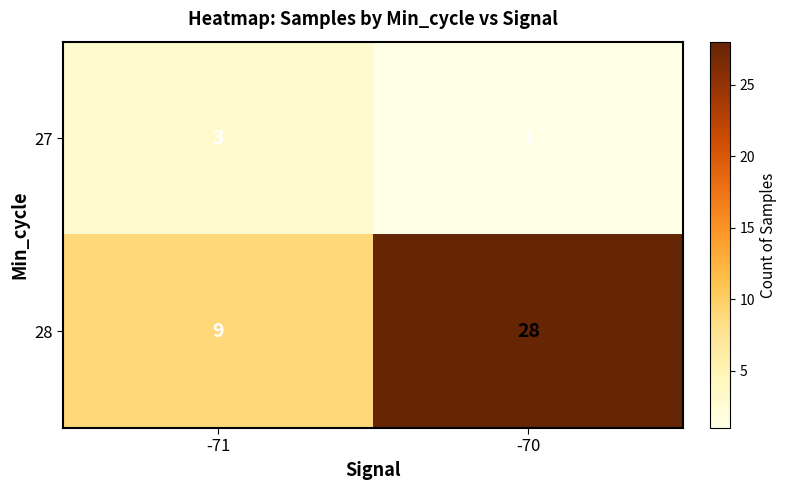

Which label corresponds to the smallest value in the chart?

-70